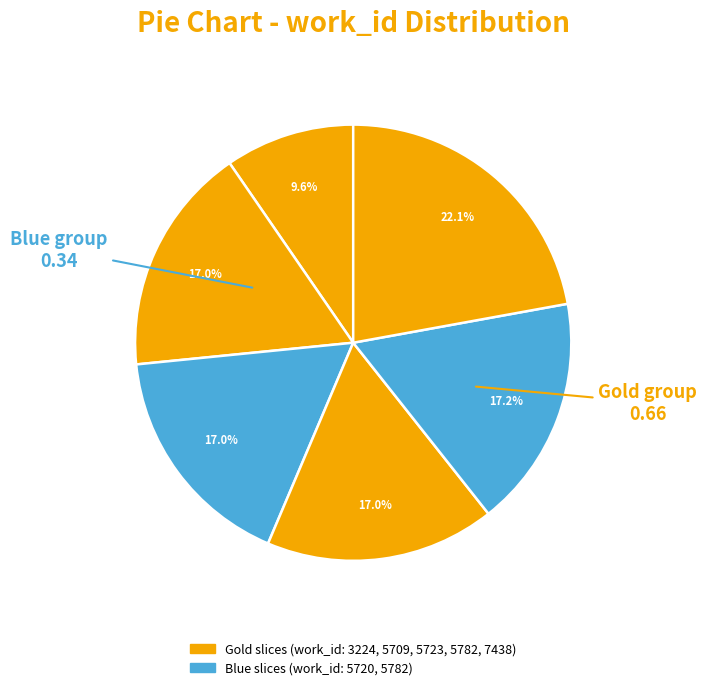

Count the number of slices in the pie.

6